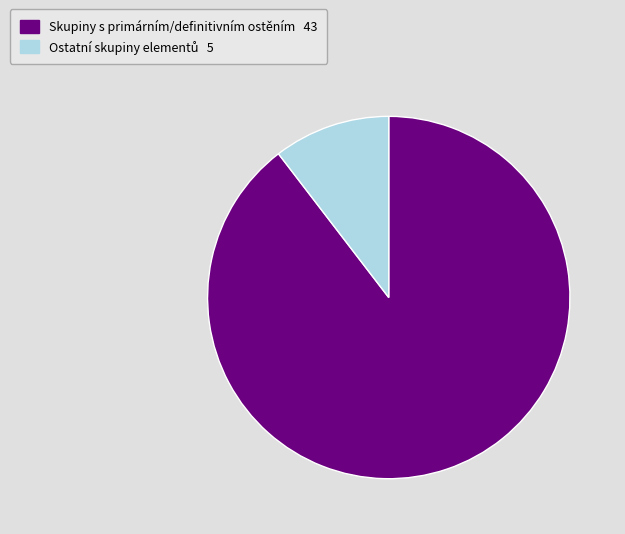

How many slices are in this pie chart?

2